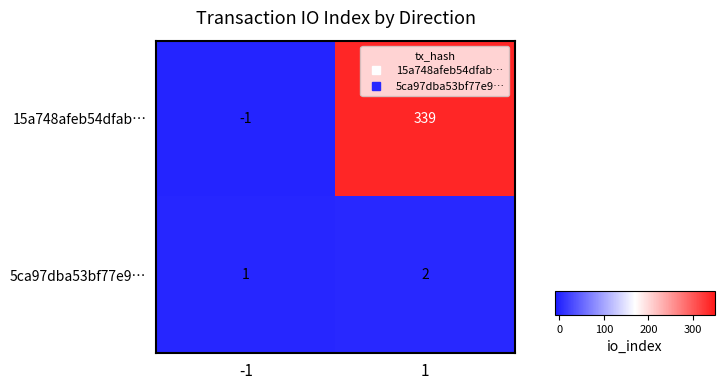

What is the sum of all 15a748afeb54dfab… values?

338